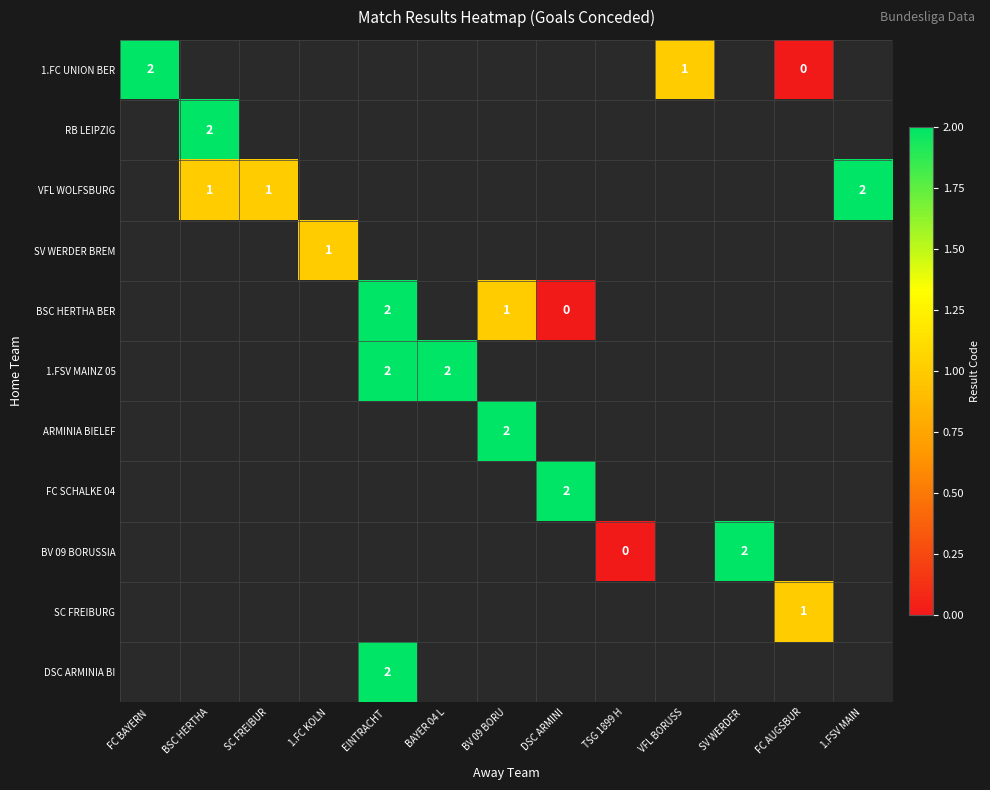

Between EINTRACHT  and DSC ARMINI, which is larger?

DSC ARMINI